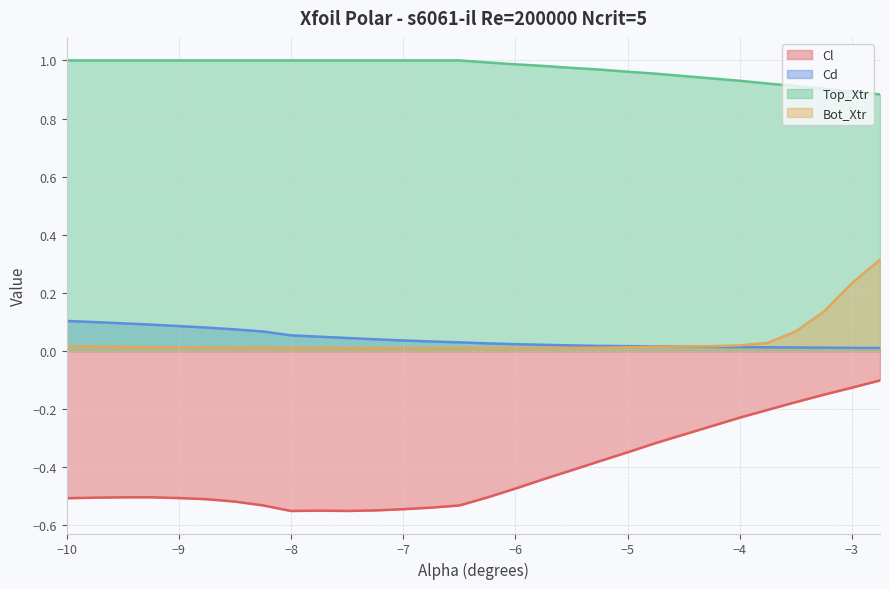

True or false: Bot_Xtr and Top_Xtr intersect in this chart.

False